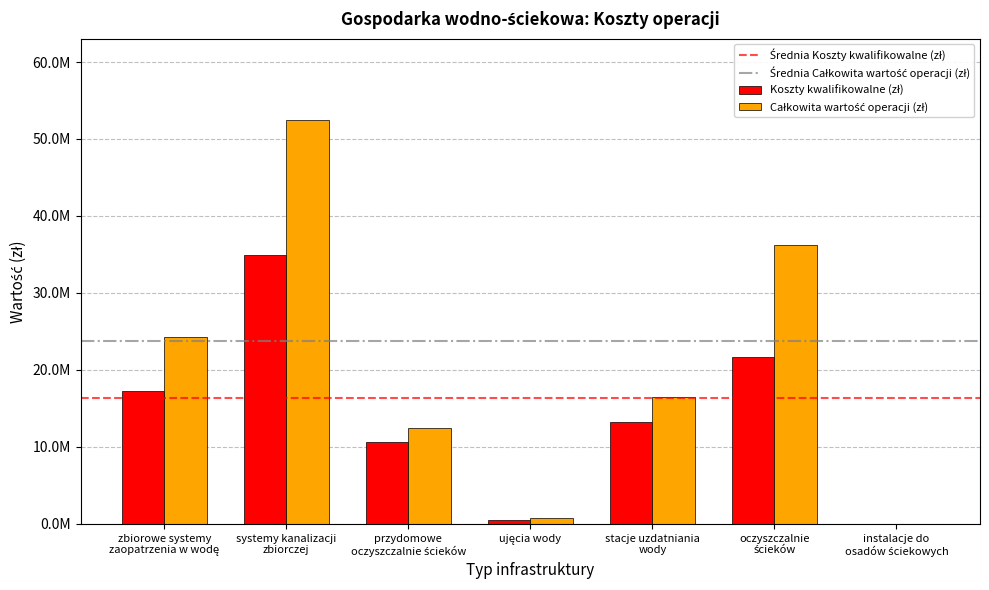

Reading left to right, transcribe all the data shown in this chart.

Koszty kwalifikowalne (zł): 17310358.8	34958393.8	10698774.9	449837.5	13184272.3	21670488.9	0.0
Całkowita wartość operacji (zł): 24233395.2	52522916.5	12416738.7	770579.6	16461323.9	36278184.4	0.0